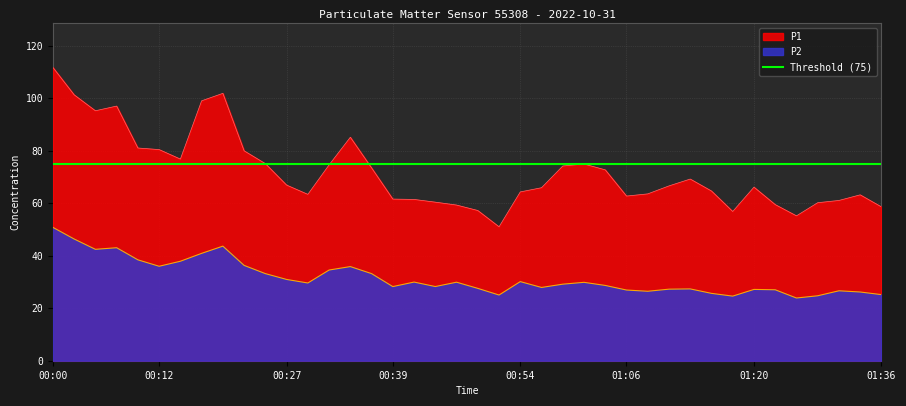

True or false: P2 has a value of 6.0 at 01:33.

False